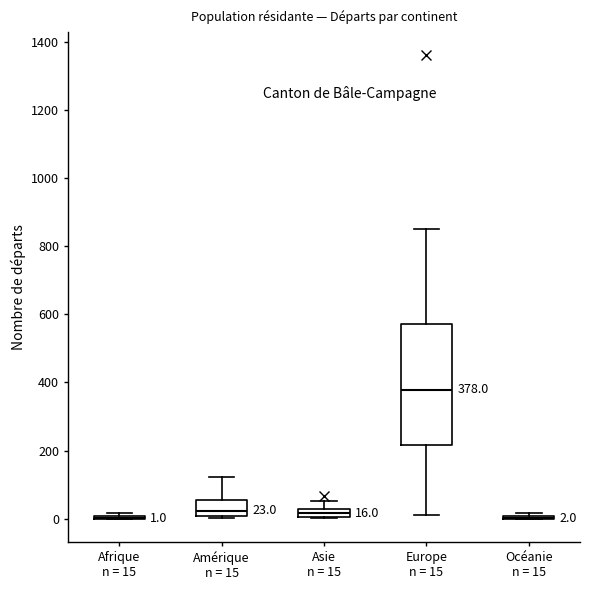

Which box is the tallest, from its lower edge to its upper edge?

Europe n = 15